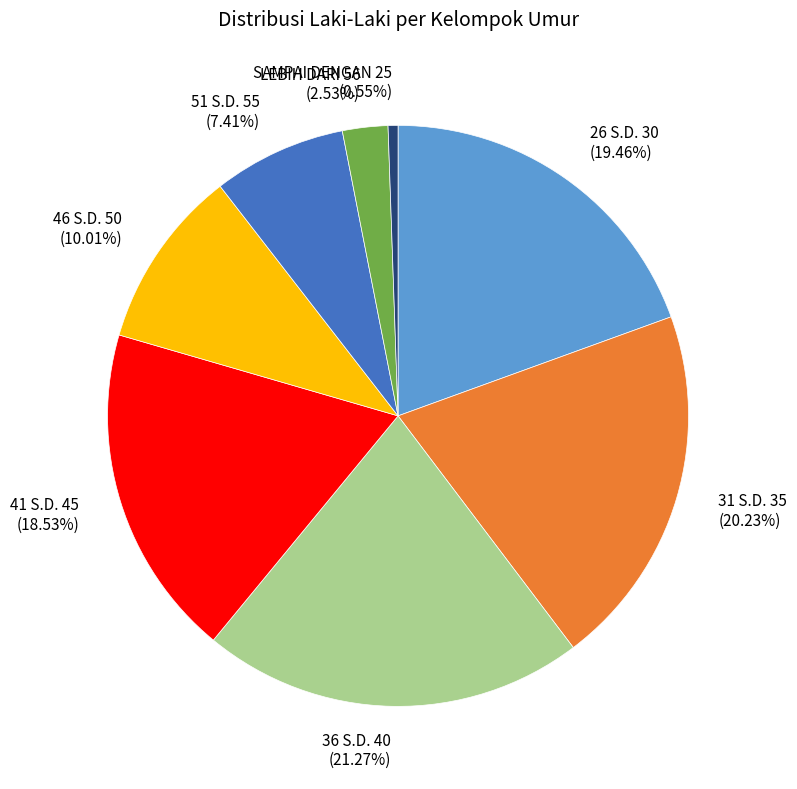

To the nearest percent, what is the average slice percentage?

12%